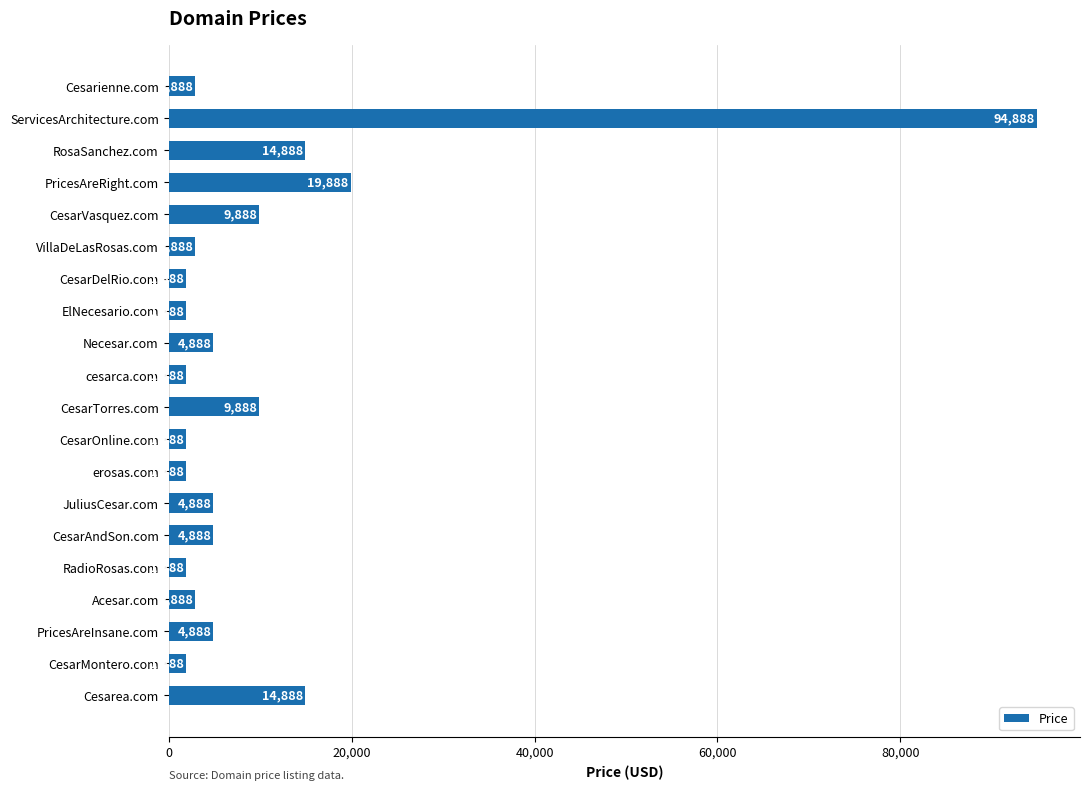

Reading top to bottom, list all the values displayed in this chart.

Cesarienne.com=2888	ServicesArchitecture.com=94888	RosaSanchez.com=14888	PricesAreRight.com=19888	CesarVasquez.com=9888	VillaDeLasRosas.com=2888	CesarDelRio.com=1888	ElNecesario.com=1888	Necesar.com=4888	cesarca.com=1888	CesarTorres.com=9888	CesarOnline.com=1888	erosas.com=1888	JuliusCesar.com=4888	CesarAndSon.com=4888	RadioRosas.com=1888	Acesar.com=2888	PricesAreInsane.com=4888	CesarMontero.com=1888	Cesarea.com=14888